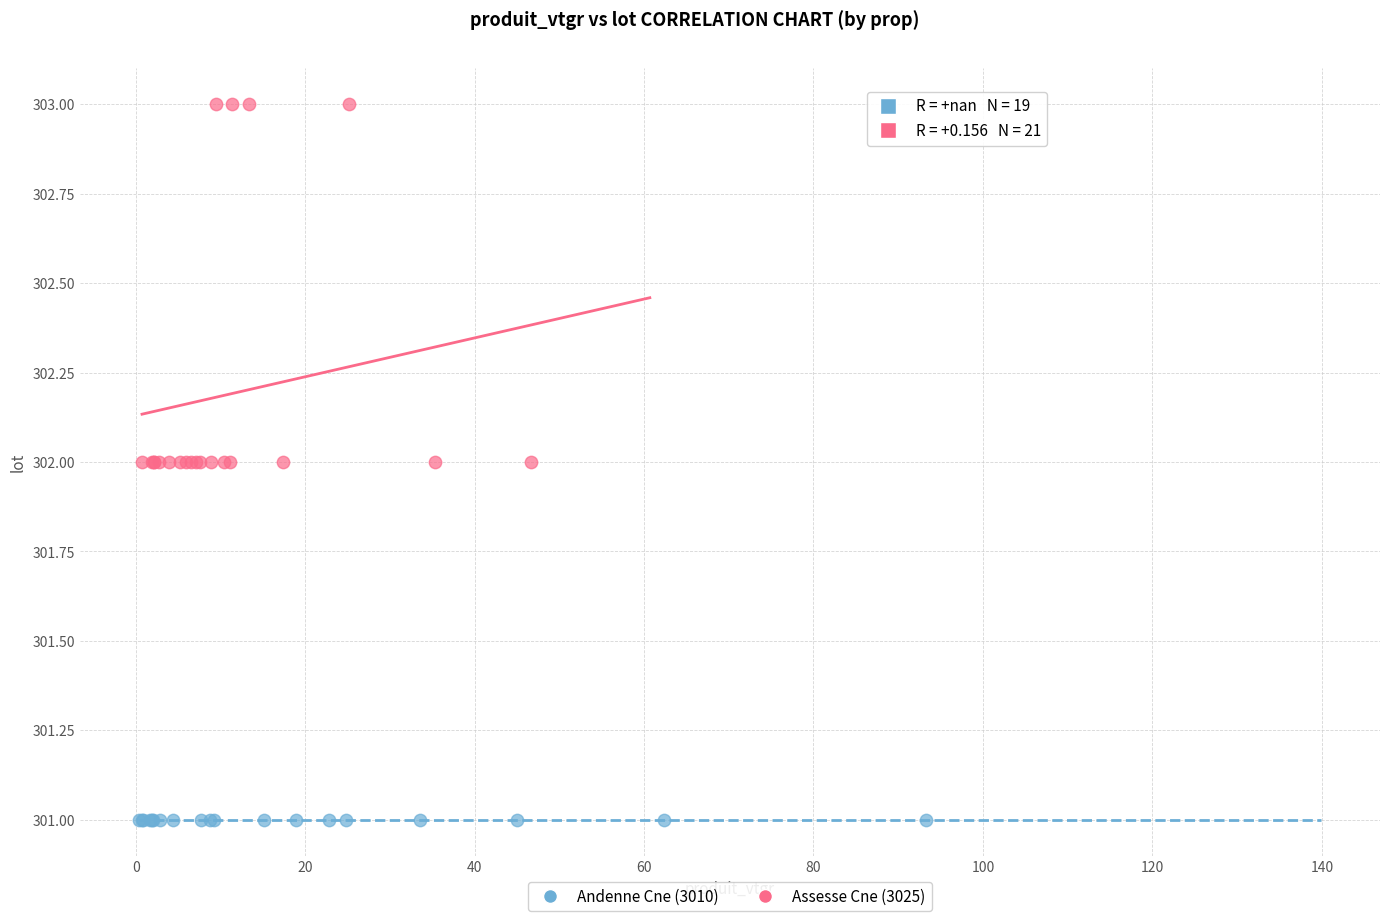

Which series reaches the minimum Y coordinate?

Andenne Cne (3010)